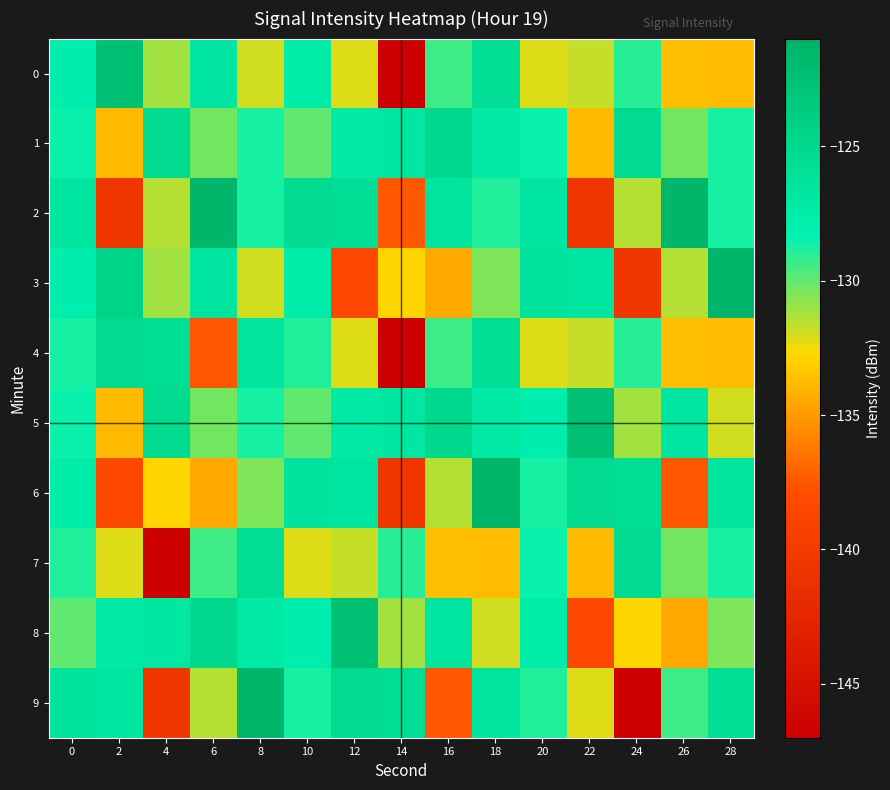

What is the greatest value displayed?

-121.5